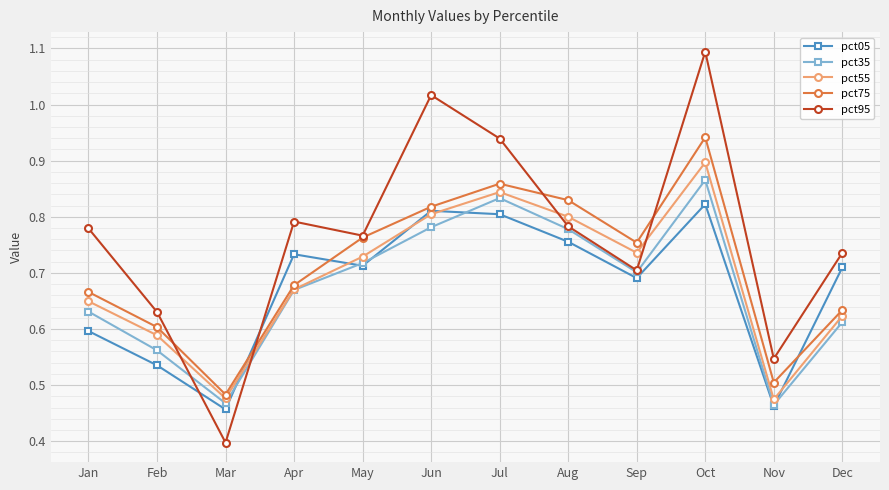

What is the total value across all series at Jun?

4.2